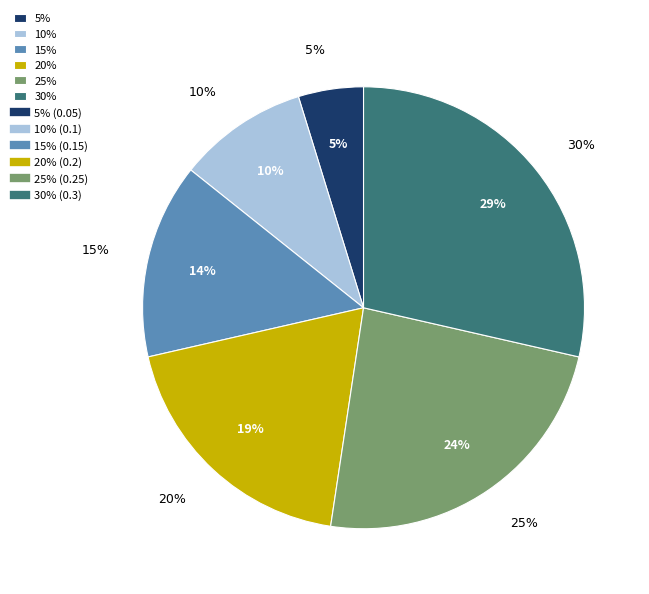

What percentage is the 25% slice, to the nearest percent?

24%